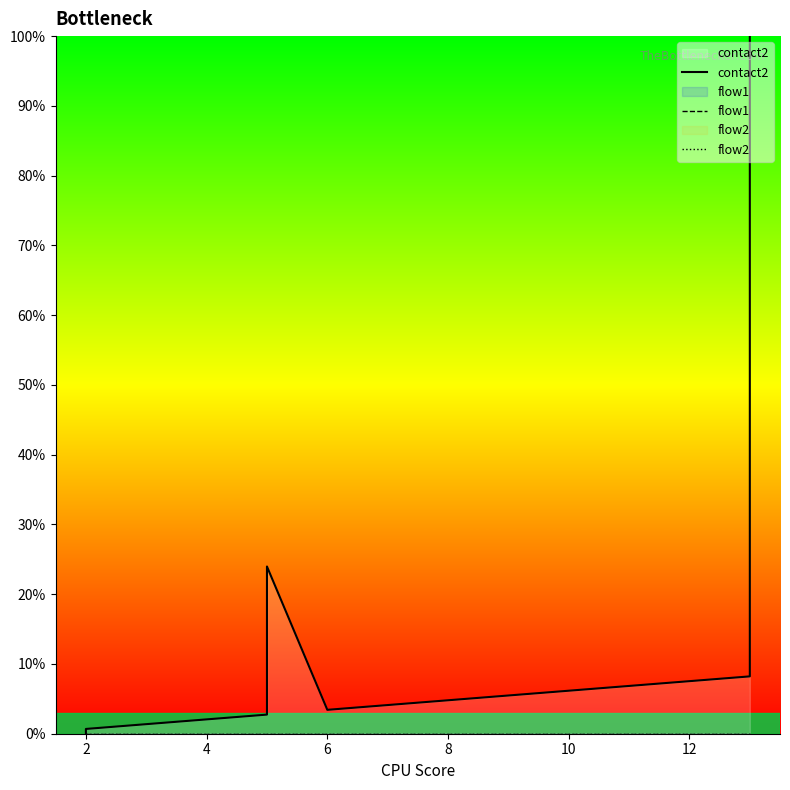

True or false: contact2 and flow1 intersect in this chart.

False